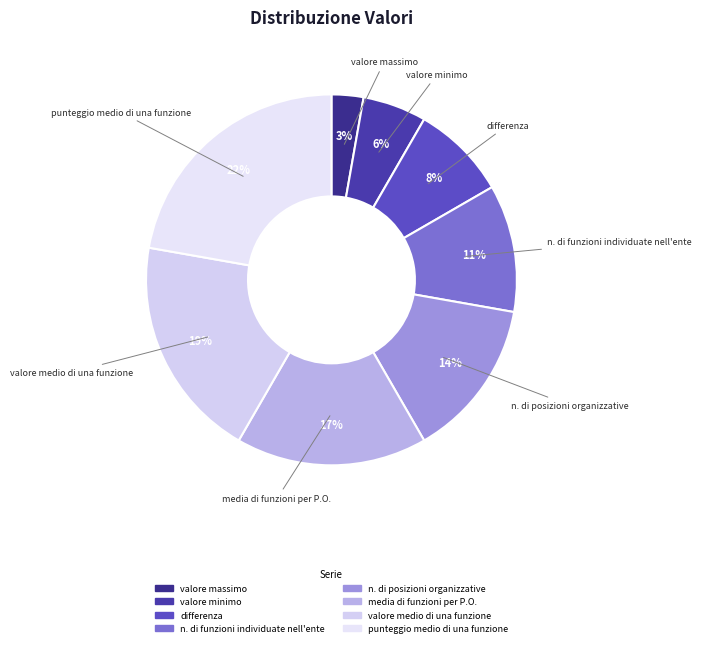

To the nearest percent, what percentage of the pie is valore medio di una funzione?

19%